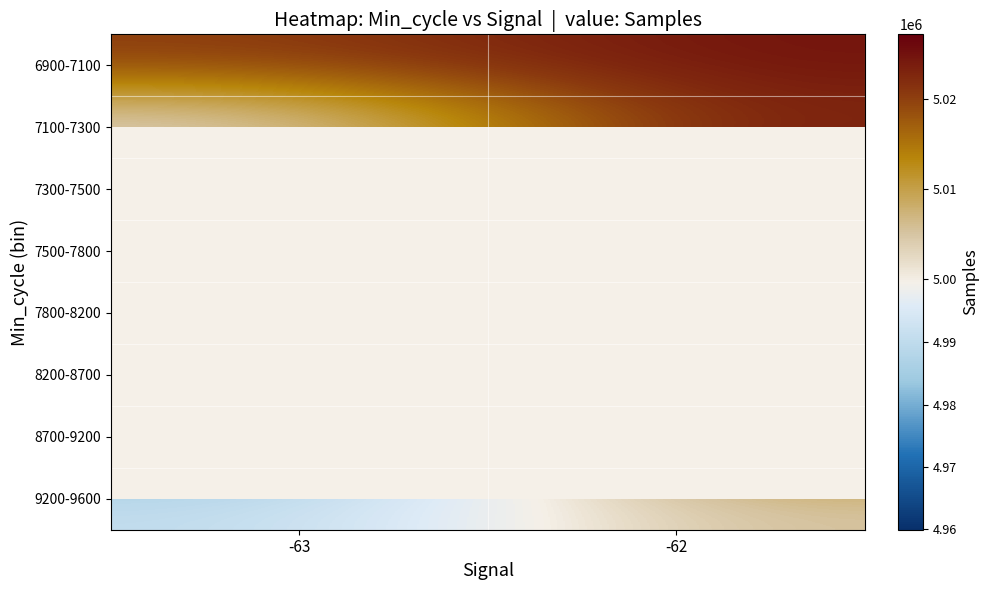

Rank the categories by 6900-7100 value from lowest to highest.

-63, -62